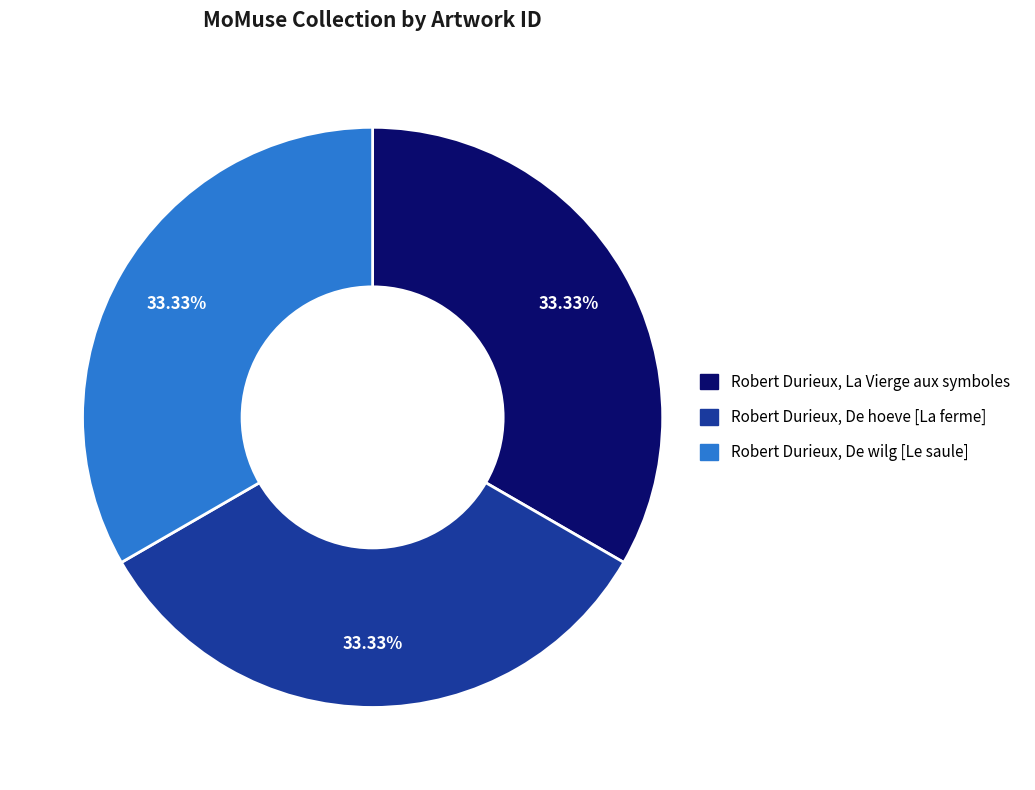

Is there a majority slice in this chart?

No